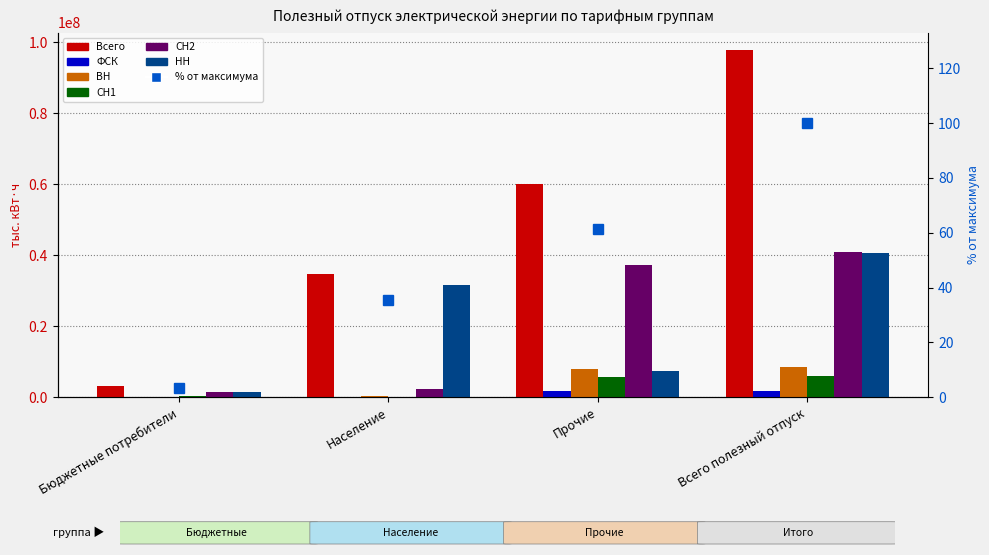

Reading left to right, list all the values displayed in this chart.

Всего: 3236743	34611354	59998257	97846354
ФСК: 18881	88949	1646539	1754369
ВН: 45965	506382	7960801	8513148
СН1: 261564	137611	5654322	6053497
СН2: 1415539	2243203	37269428	40928170
НН: 1494794	31625729	7405659	40526182